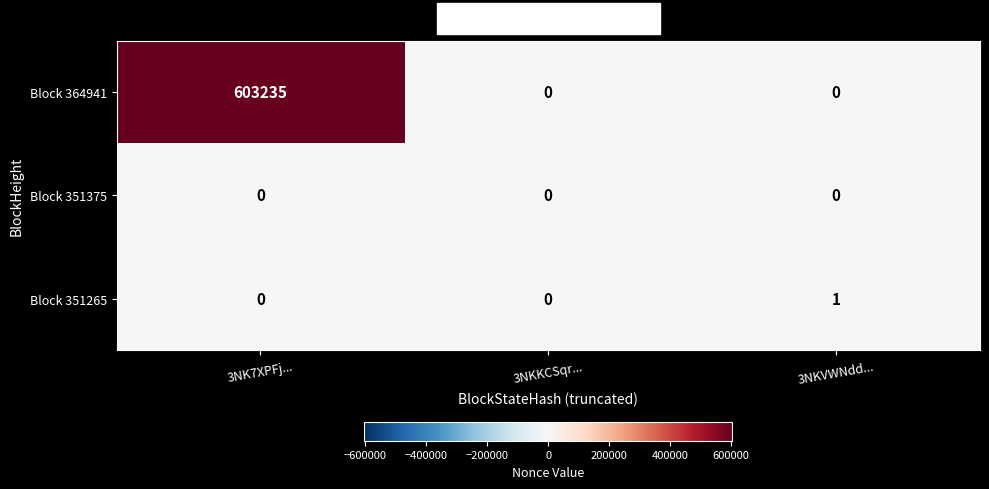

Count the number of data series in this chart.

3